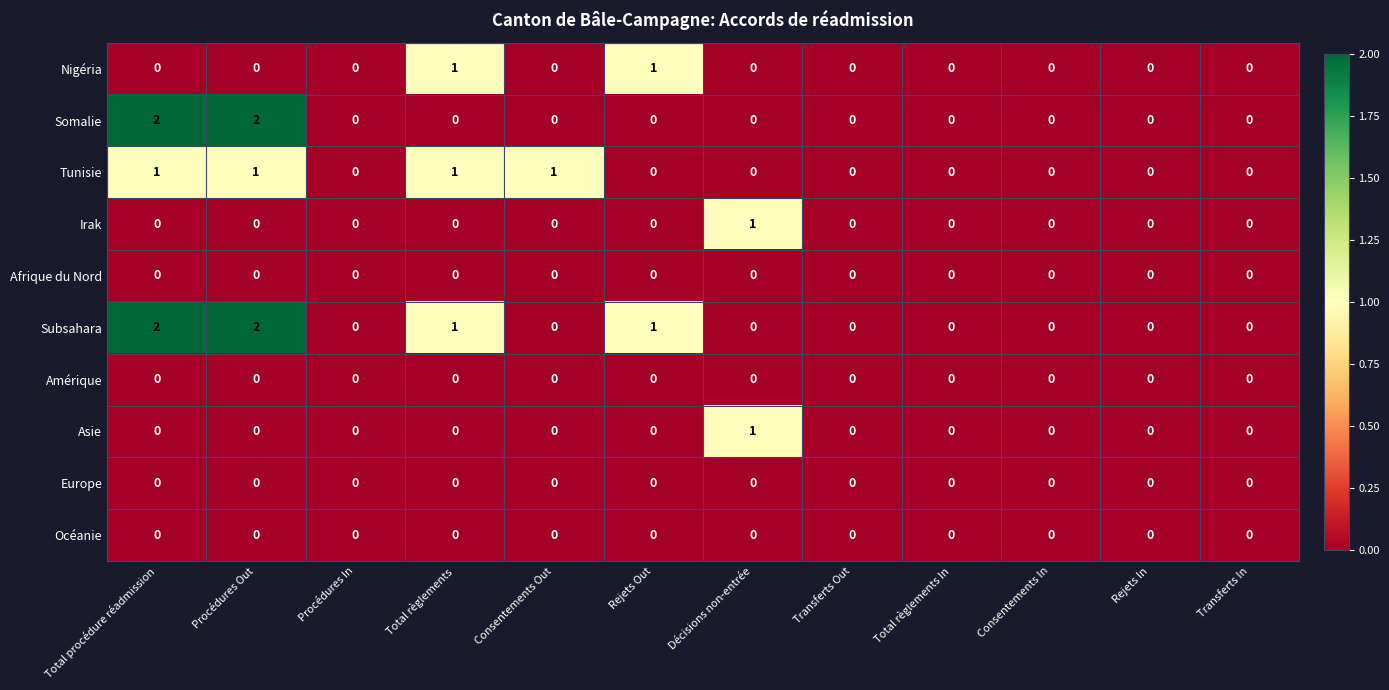

Which series has the largest total across all categories?

Subsahara